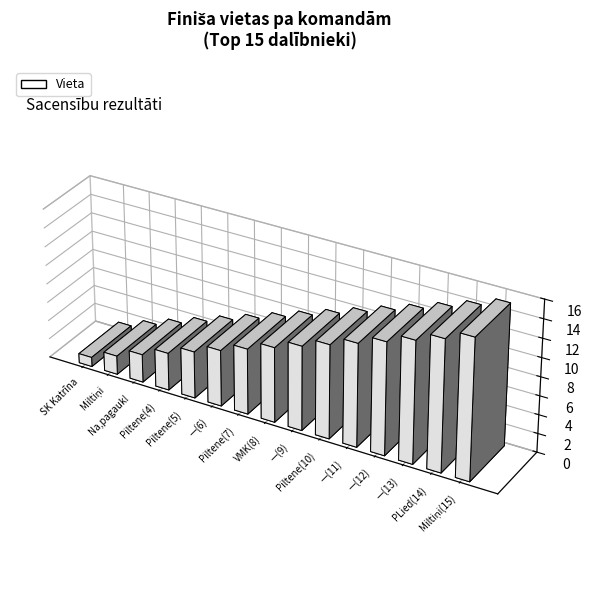

Which label corresponds to the largest value in the chart?

Miltiņi (Zanda)